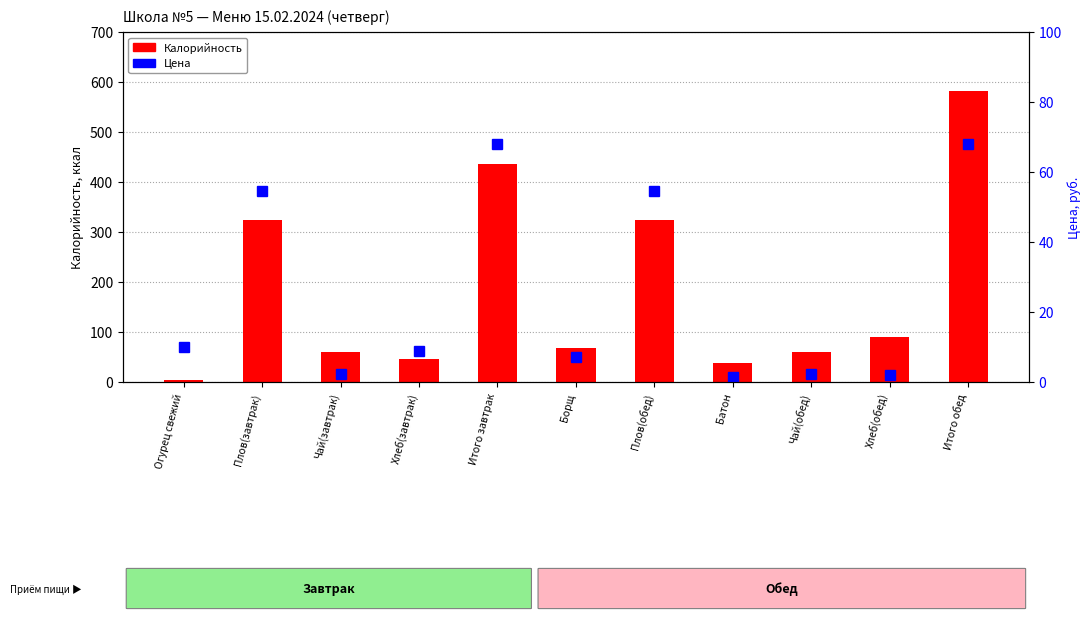

Reading left to right, transcribe all the data shown in this chart.

Калорийность: Огурец свежий=3.5	Плов(завтрак)=324.0	Чай(завтрак)=61.0	Хлеб(завтрак)=47.0	Итого завтрак=435.5	Борщ=68.0	Плов(обед)=324.0	Батон=38.0	Чай(обед)=61.0	Хлеб(обед)=91.0	Итого обед=582.0
Цена: Огурец свежий=9.9	Плов(завтрак)=54.7	Чай(завтрак)=2.2	Хлеб(завтрак)=9.0	Итого завтрак=68.1	Борщ=7.0	Плов(обед)=54.7	Батон=1.6	Чай(обед)=2.2	Хлеб(обед)=2.0	Итого обед=68.1